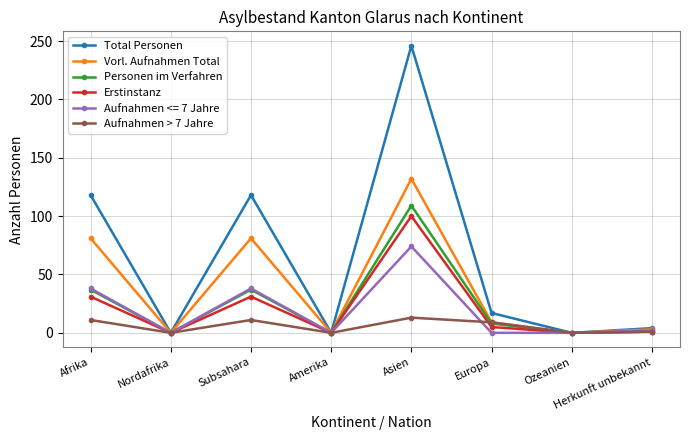

Between Subsahara and Herkunft unbekannt, which series saw the biggest shift?

Total Personen